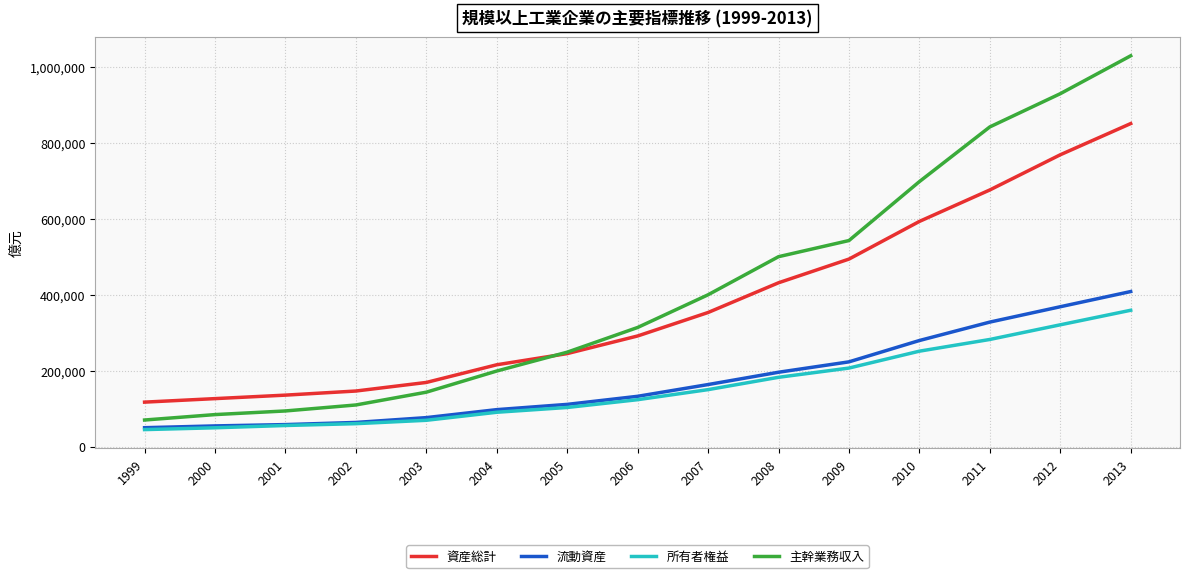

The 資産総計 series shows 58039.1 at 2004. True or false?

False